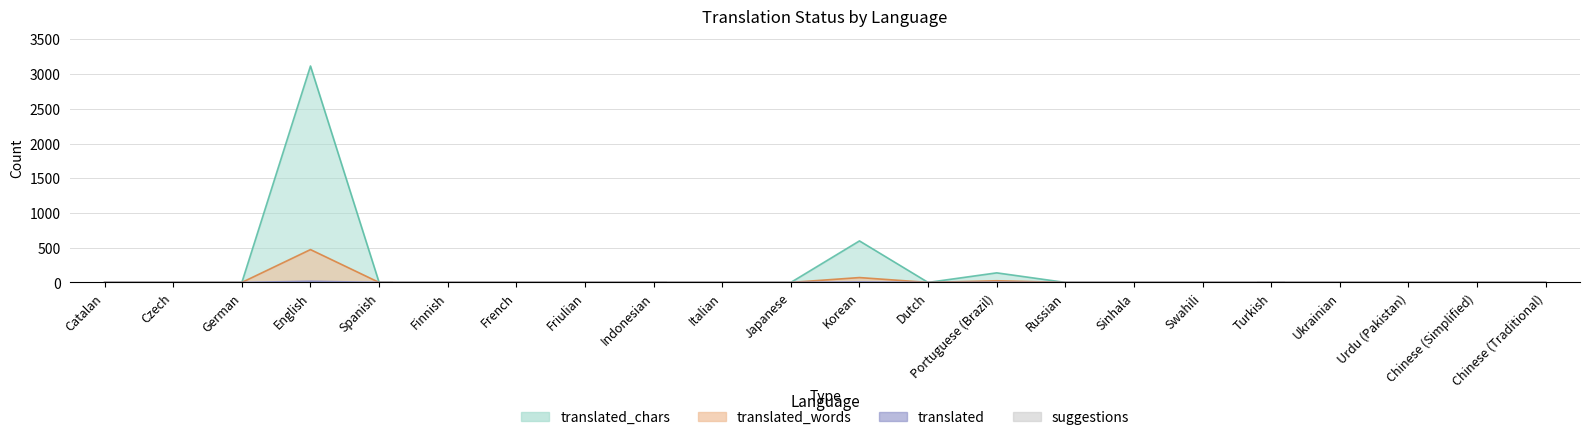

How many positive values are there?

6